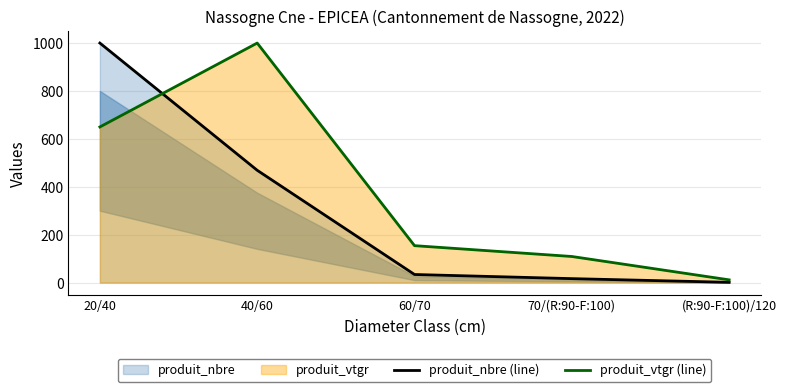

What is the greatest value displayed?

1000.0